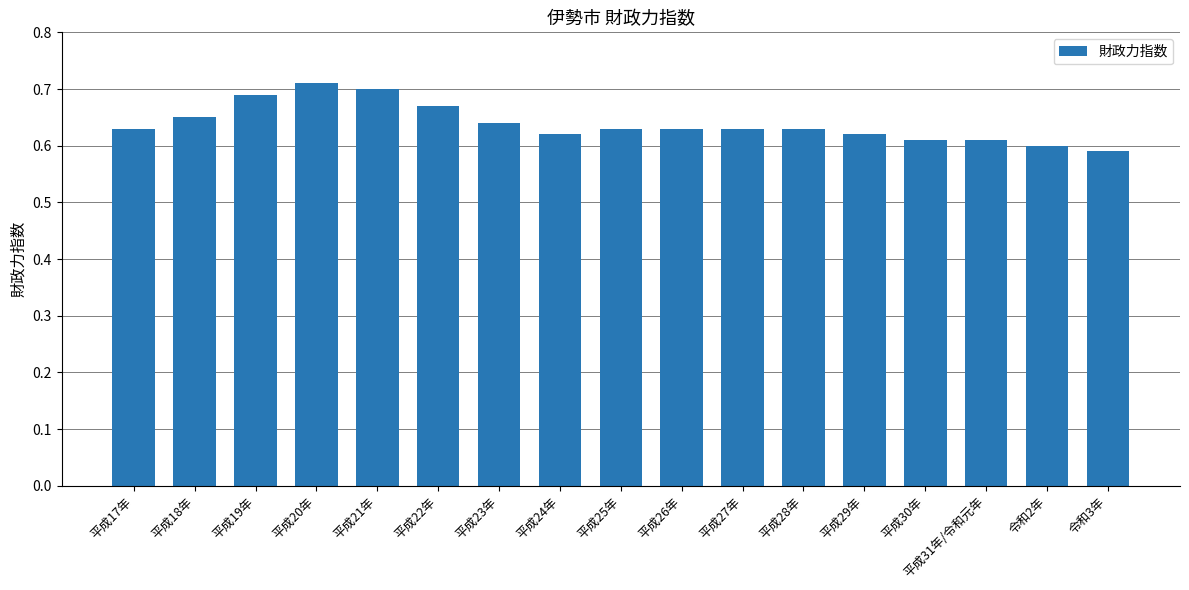

Is it true that the value at 平成18年 is 0.7?

True